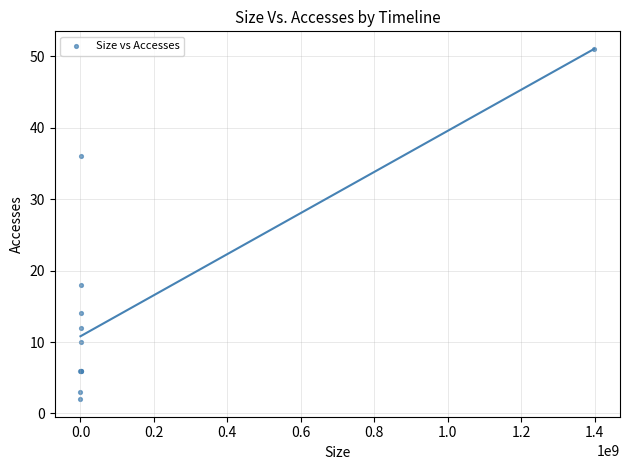

What Y value in the scatter plot is closest to 26?

18